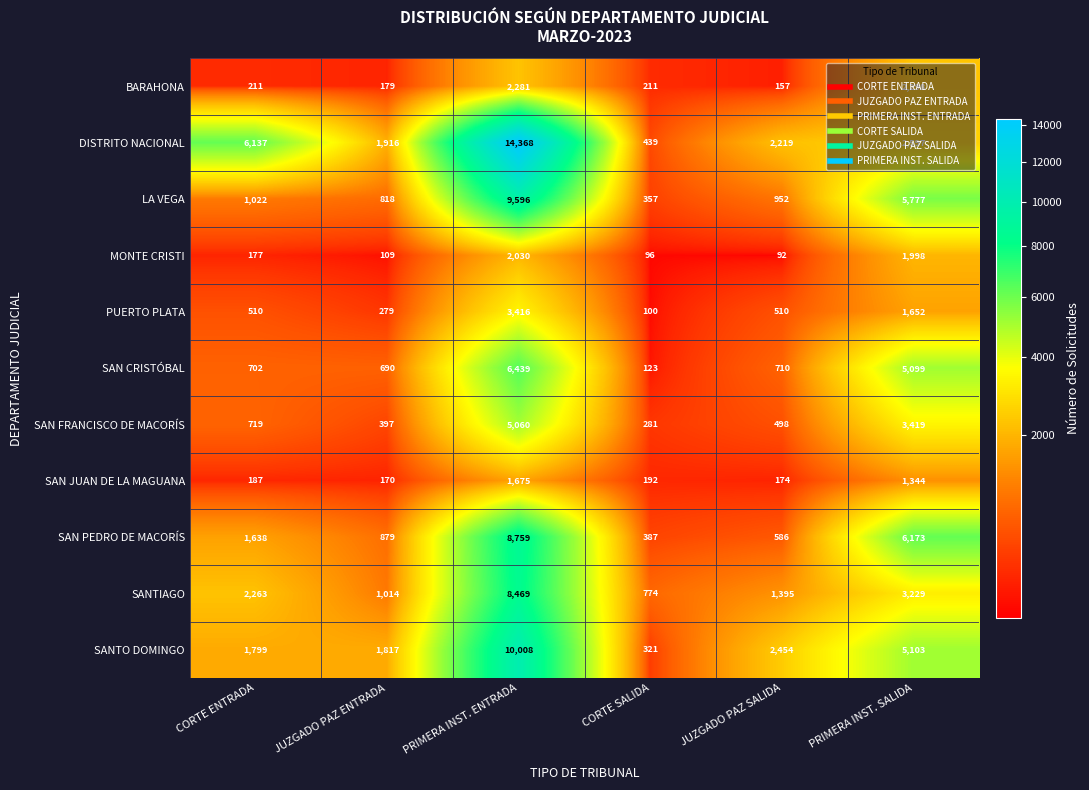

The DISTRITO NACIONAL series shows 538 at PRIMERA INST. SALIDA. True or false?

False